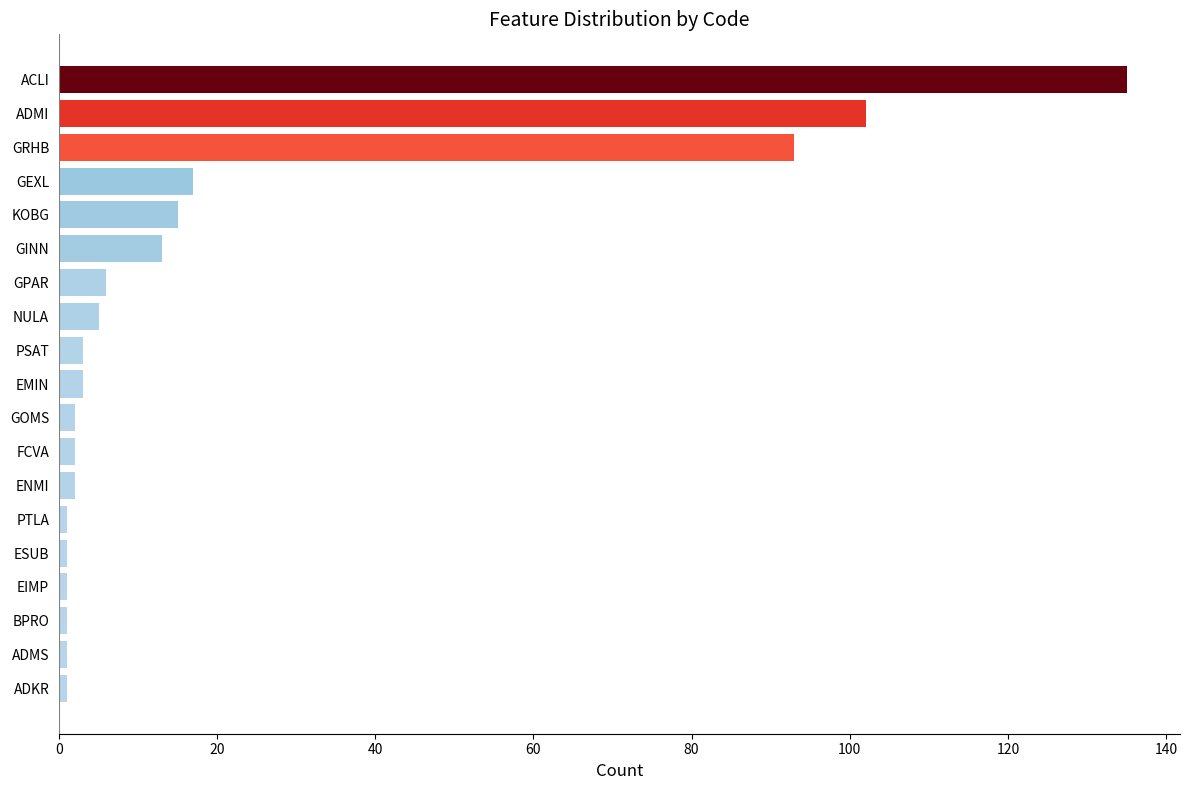

How many bars are there in total?

19